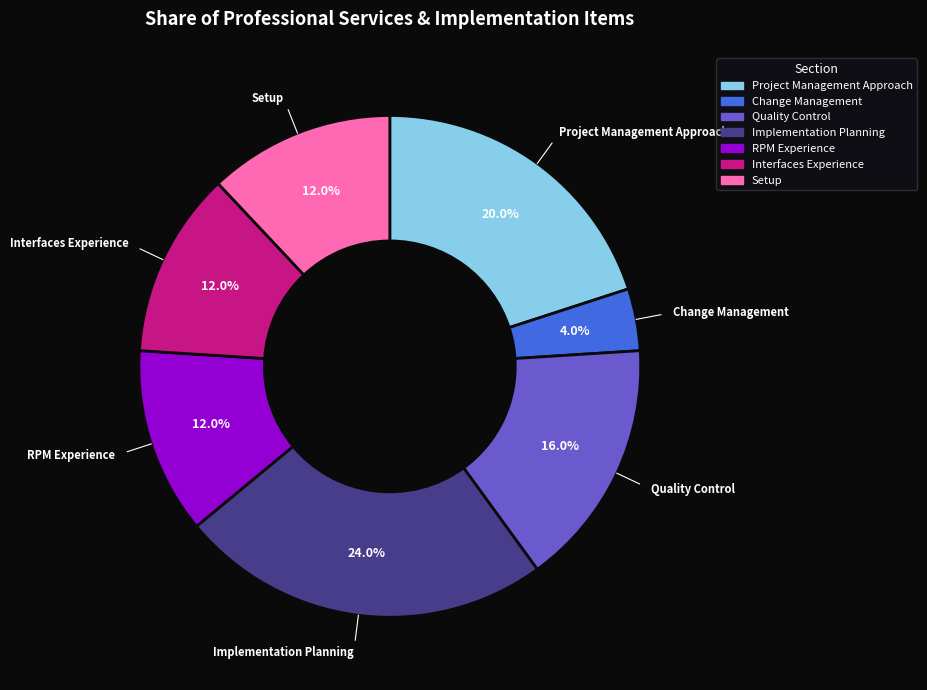

What portion of the pie excludes Project Management Approach?

80.0%